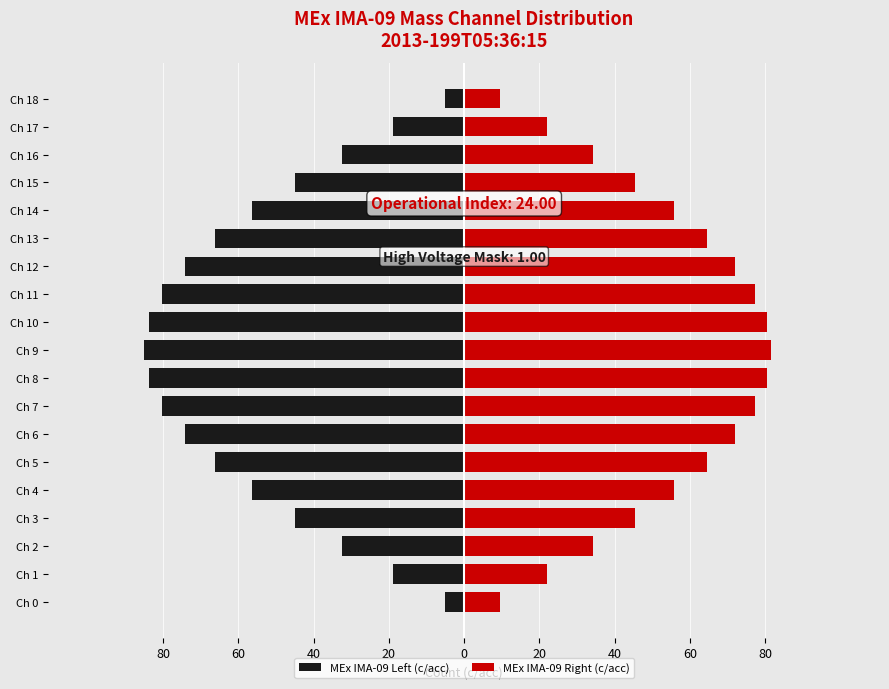

Does the chart contain any negative values?

Yes